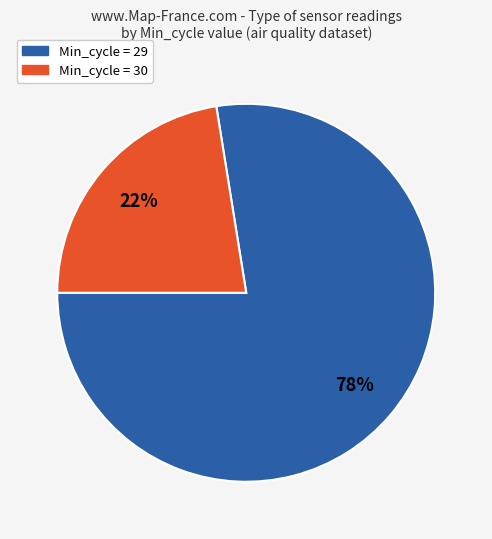

Which category has the biggest portion of the pie?

Min_cycle = 29